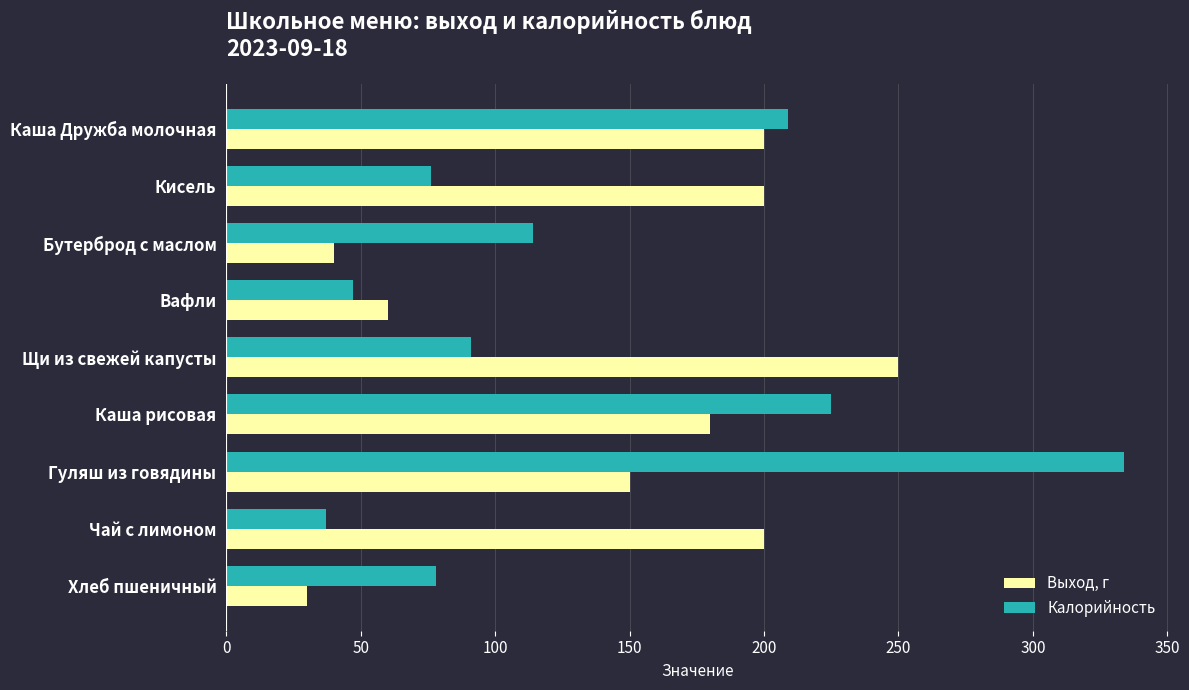

At which category is the sum across all series the highest?

Гуляш из говядины